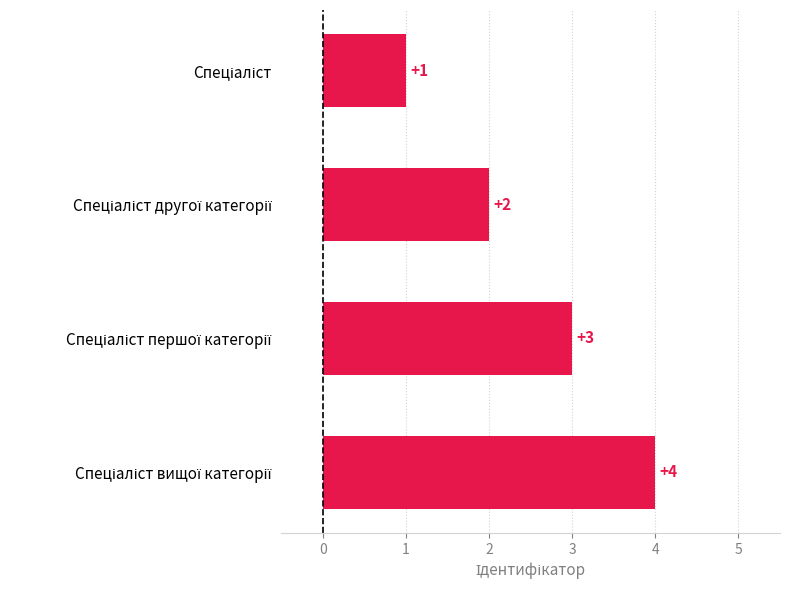

What is the difference between the maximum and minimum values?

3